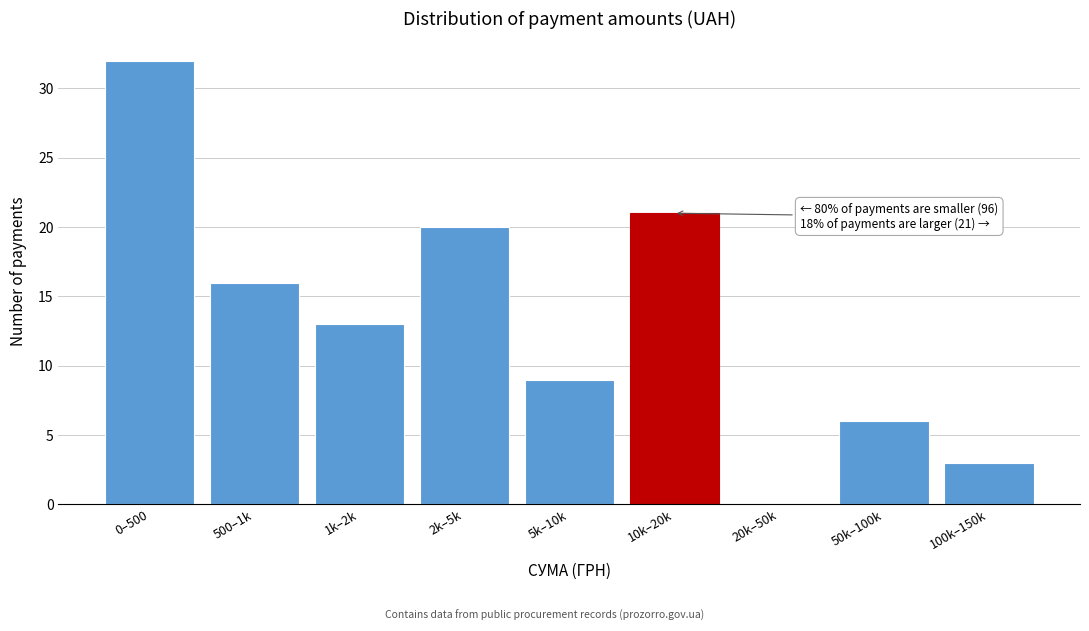

Reading left to right, list all the values displayed in this chart.

0–500=32	500–1k=16	1k–2k=13	2k–5k=20	5k–10k=9	10k–20k=21	20k–50k=0	50k–100k=6	100k–150k=3